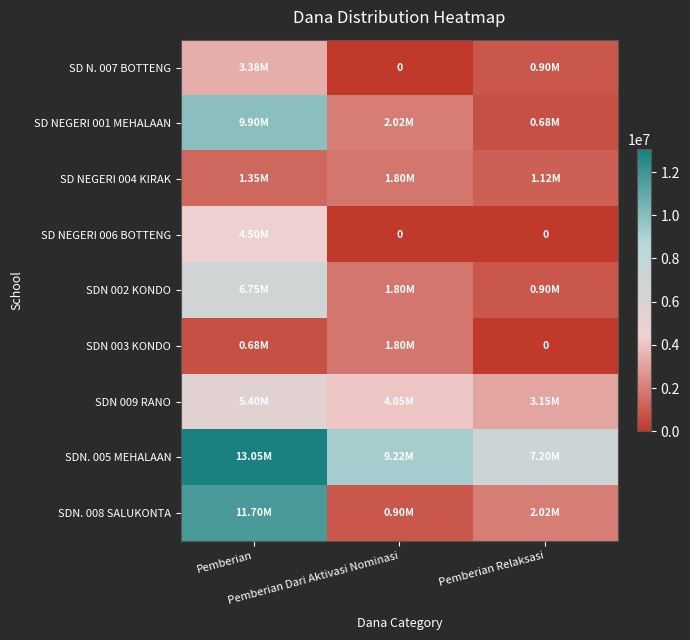

How many values in the SD NEGERI 001 MEHALAAN series exceed 2025000?

1